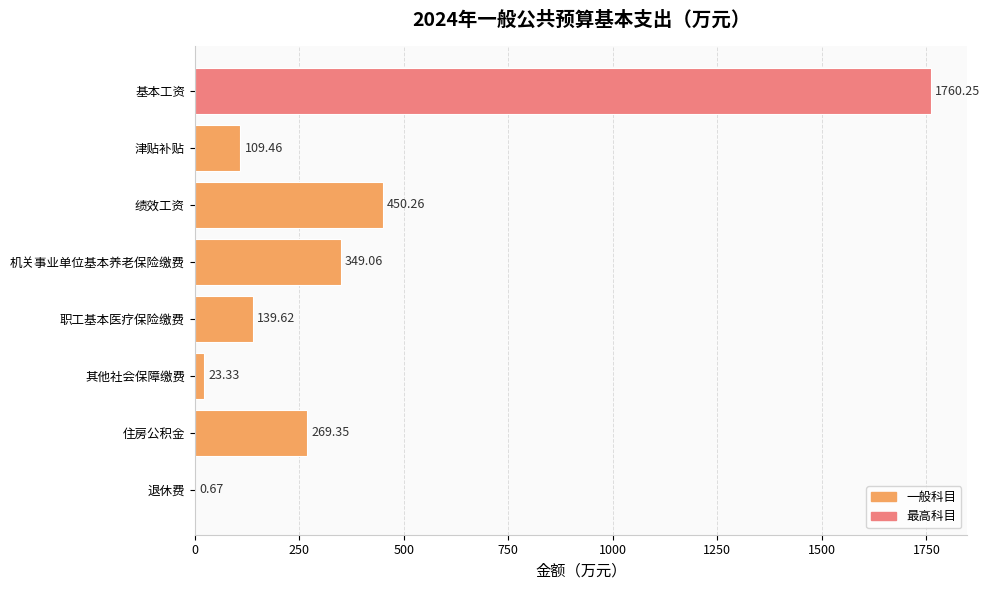

At which label is the value closest to 880?

绩效工资